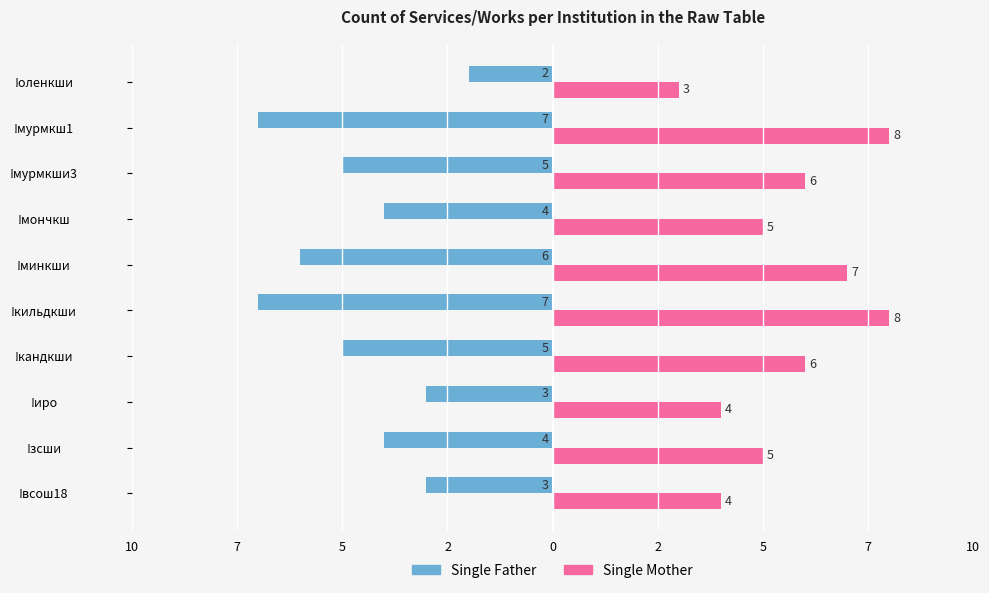

What are all the series names shown in the legend?

Single Father, Single Mother